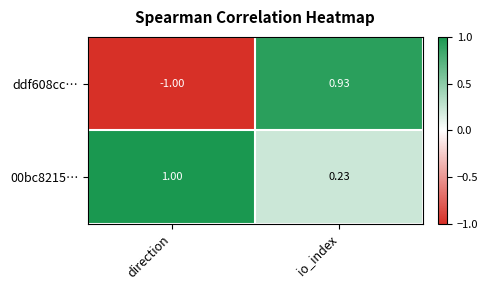

At which category is the sum across all series the highest?

io_index